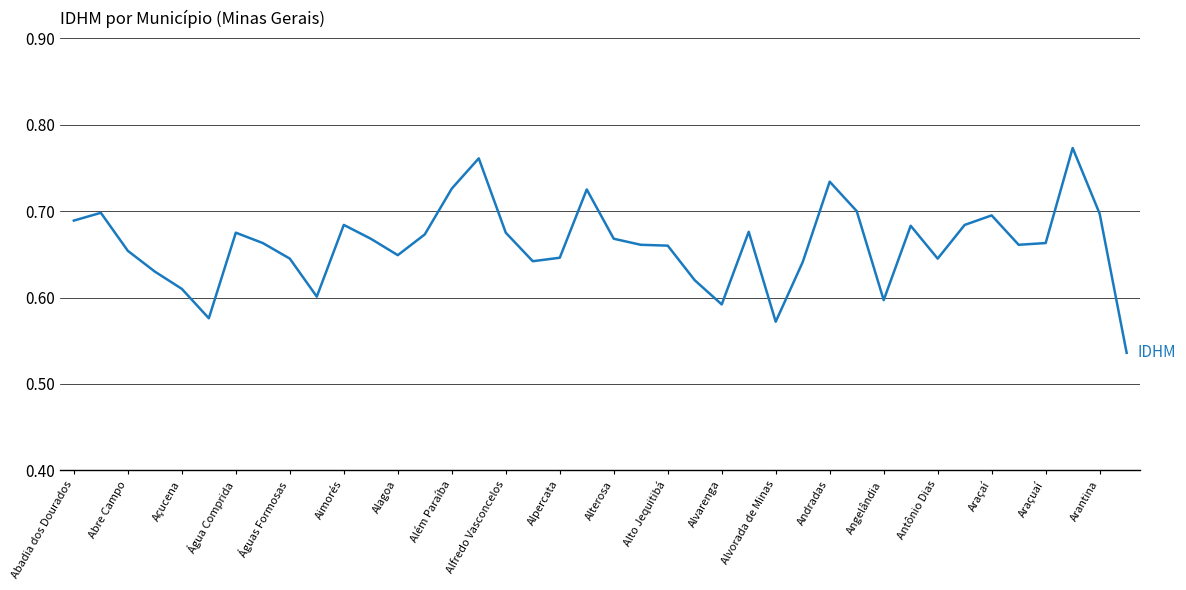

Does the chart have visible grid lines?

Yes